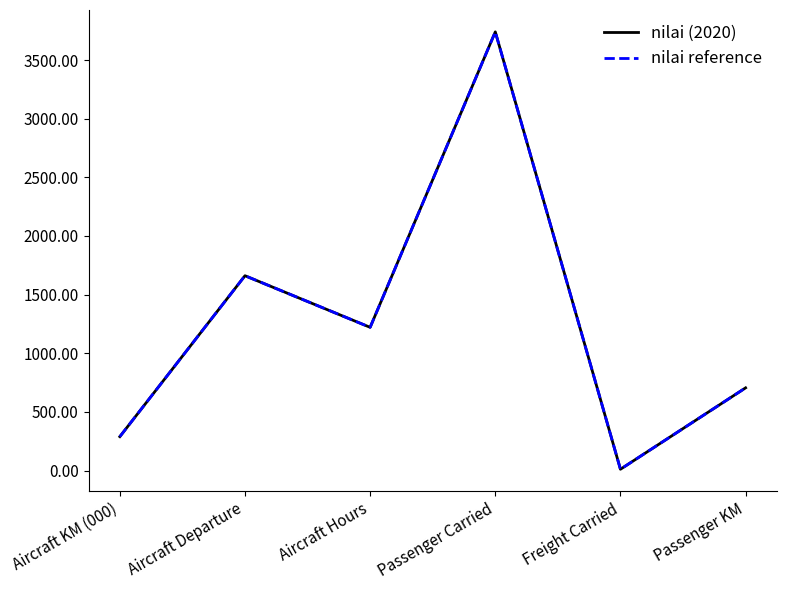

Where does the nilai reference series first go above 1221?

Aircraft Departure